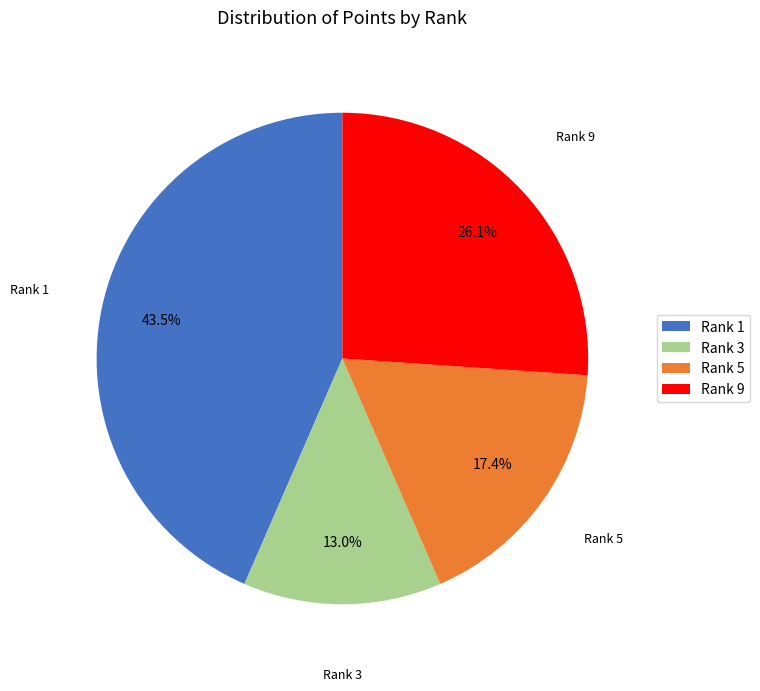

Count the number of slices in the pie.

4